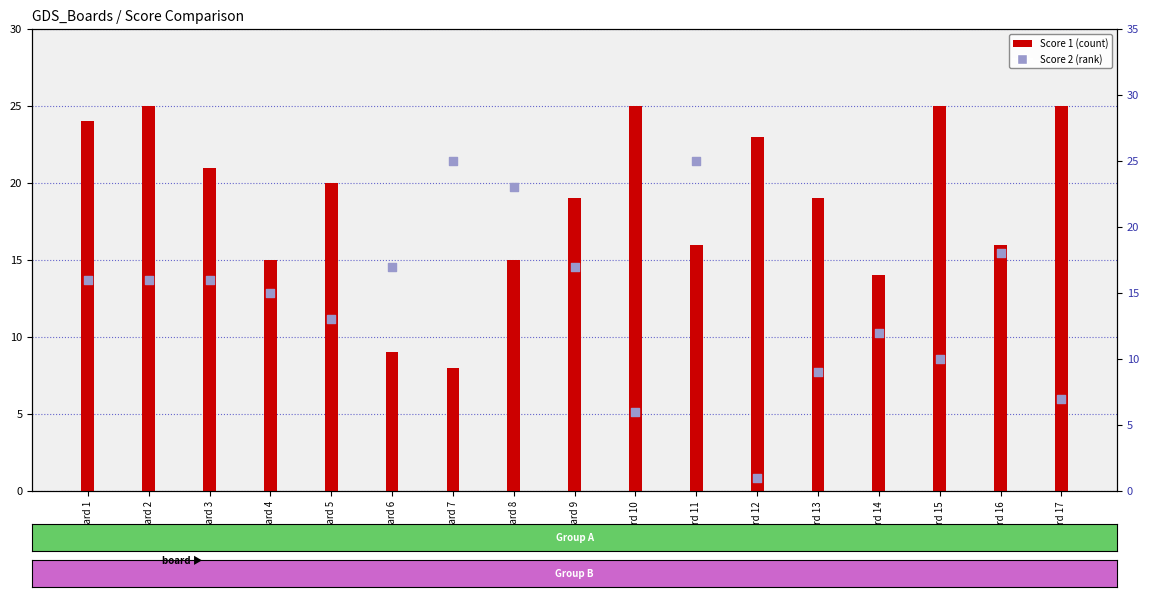

Which series reaches the maximum Y coordinate?

Score 1